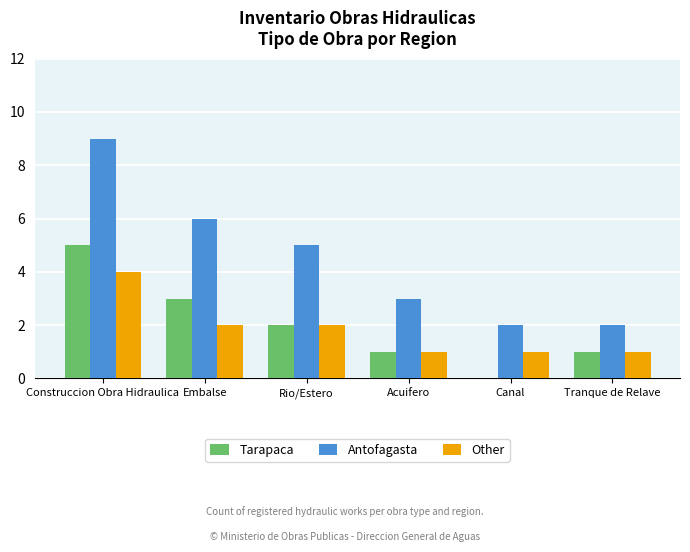

Count the number of categories in the chart.

6